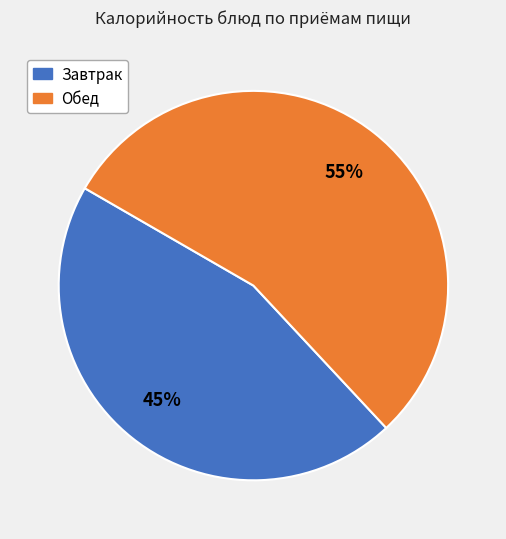

To the nearest percent, what portion does Обед represent?

55%